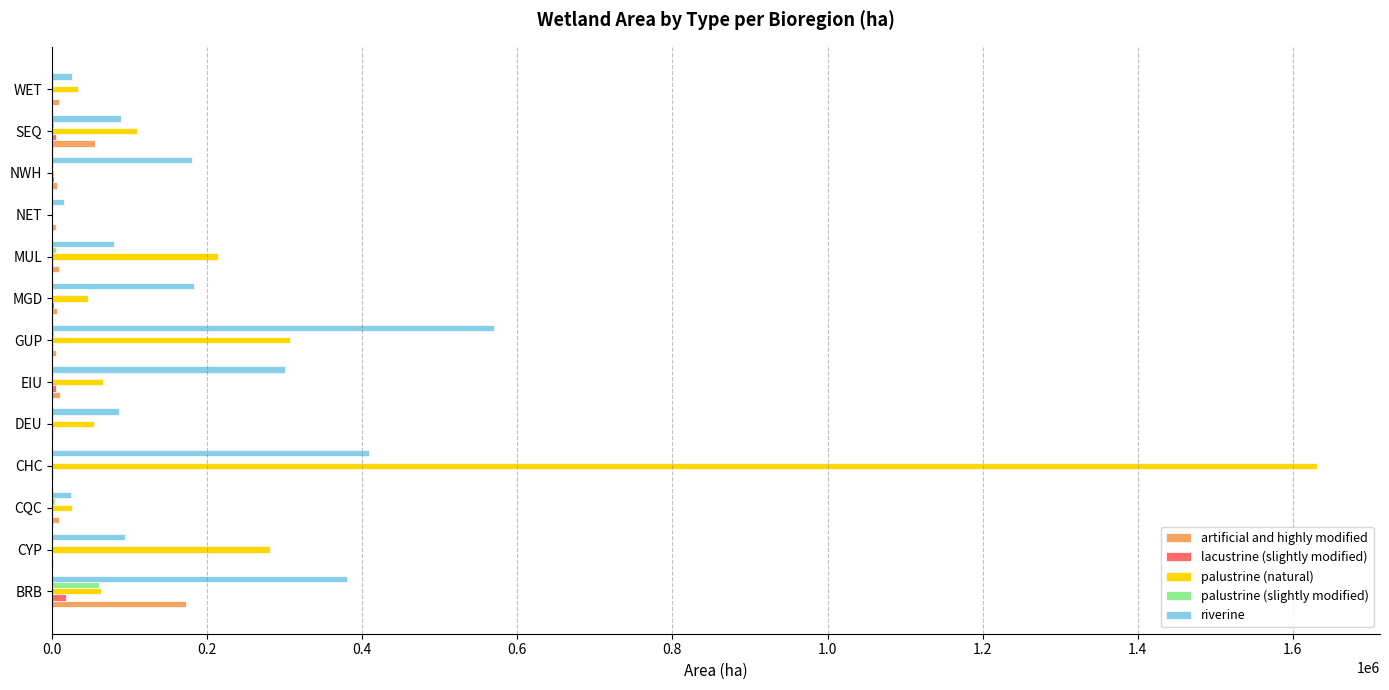

At which category is the sum across all series the highest?

CHC